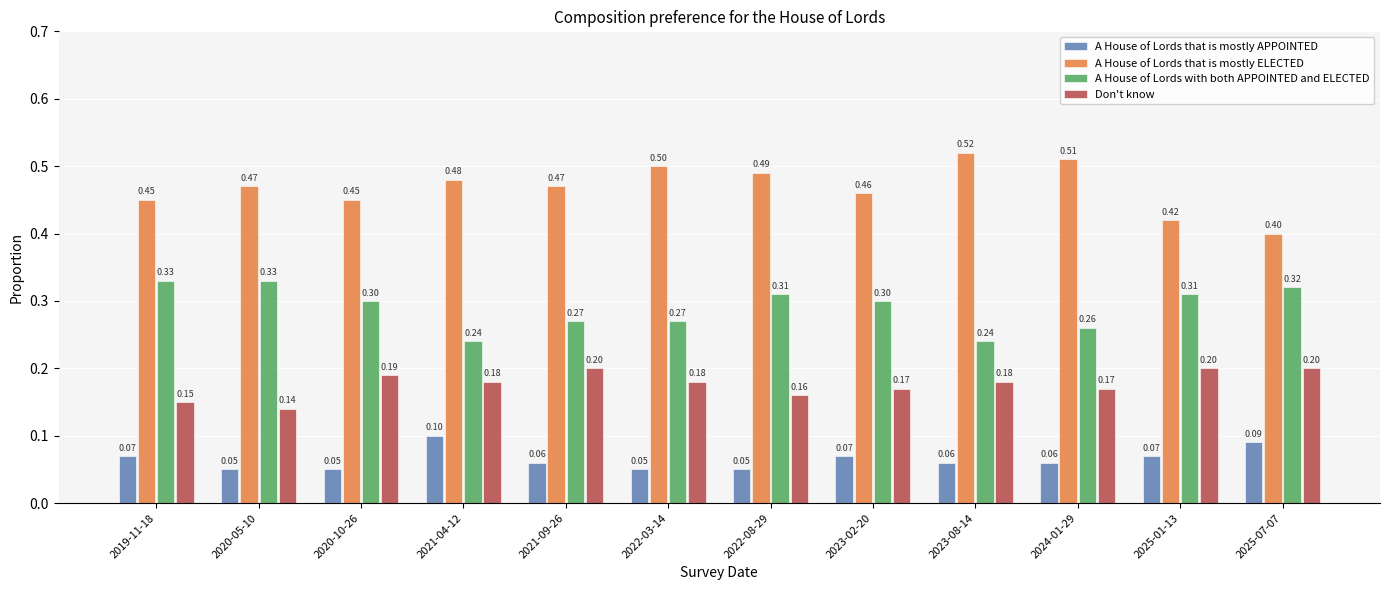

List the series in order of their overall mean, highest first.

A House of Lords that is mostly ELECTED, A House of Lords with both APPOINTED and ELECTED, Don't know, A House of Lords that is mostly APPOINTED